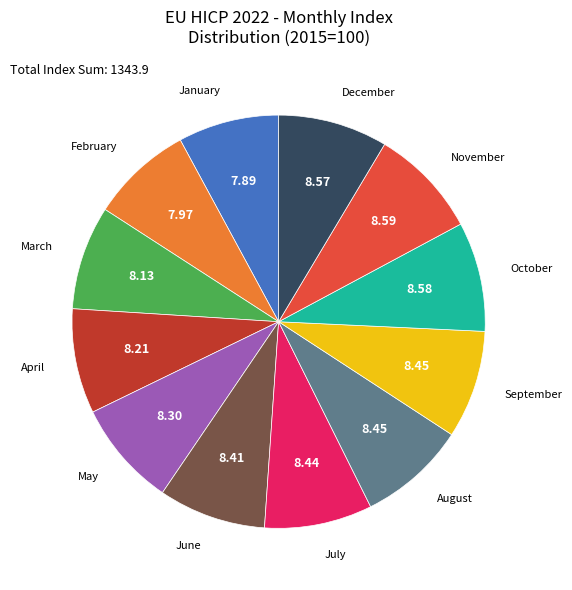

Does any single category account for the majority?

No